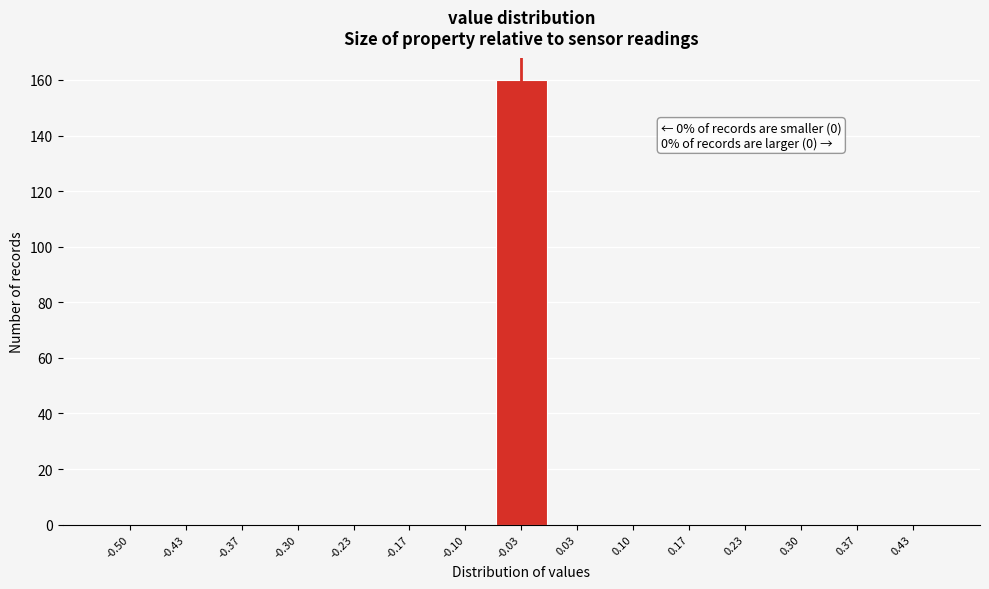

Reading left to right, extract all data points from this chart.

-0.50=0	-0.43=0	-0.37=0	-0.30=0	-0.23=0	-0.17=0	-0.10=0	-0.03=160	0.03=0	0.10=0	0.17=0	0.23=0	0.30=0	0.37=0	0.43=0